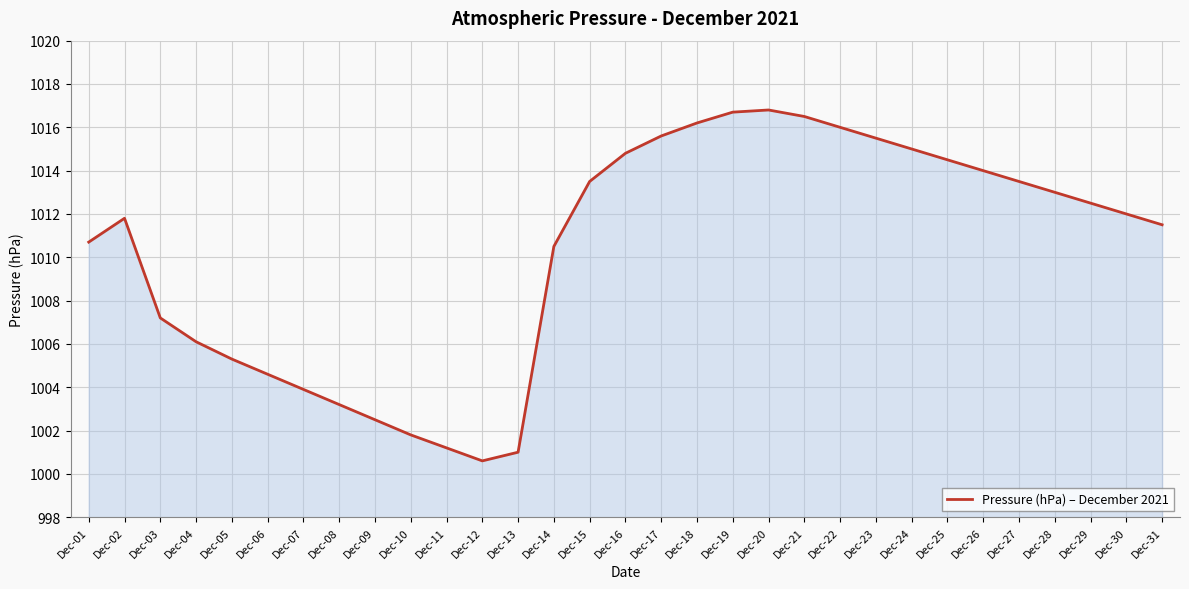

Where is the first local maximum?

Dec-02